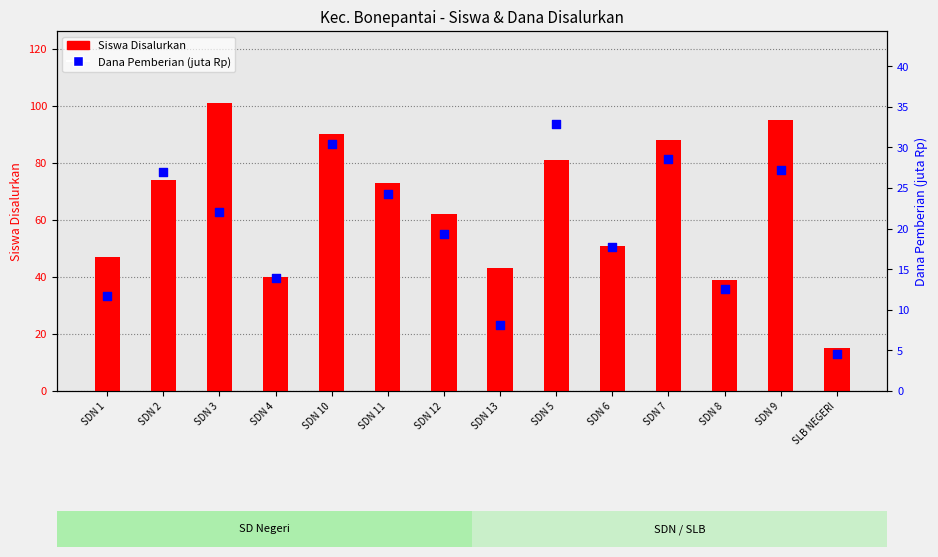

At how many categories does at least one series exceed 52?

8